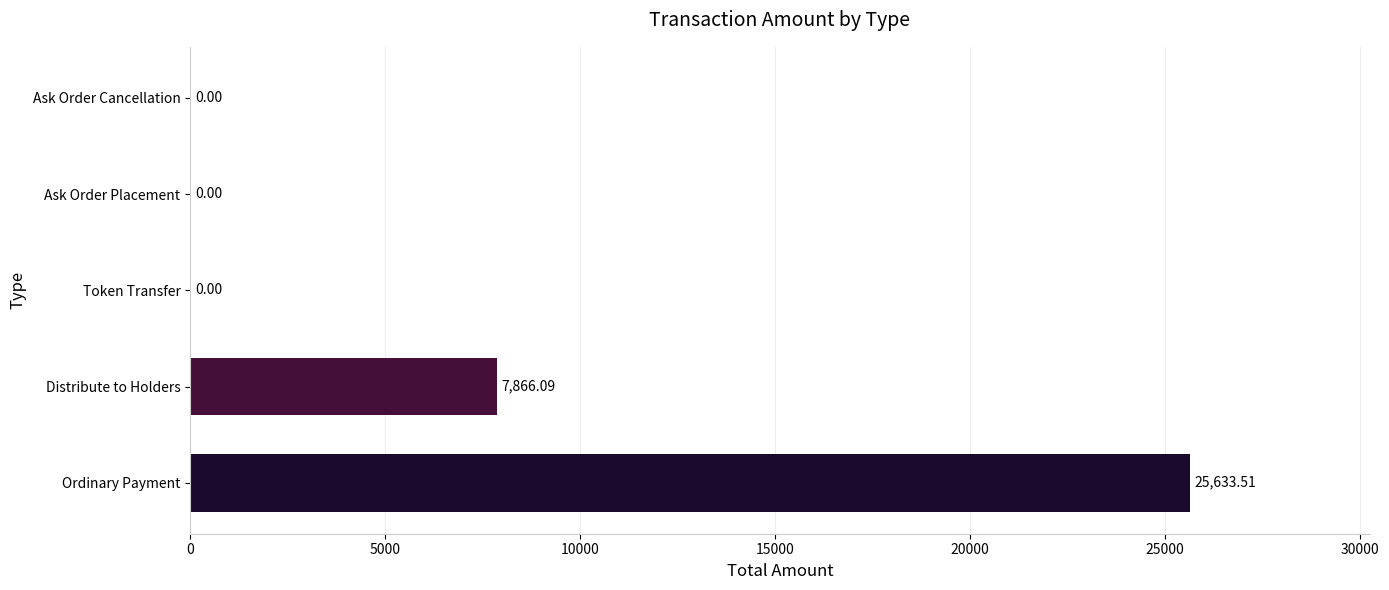

Where is the data nearest to the value 12816?

Distribute to Holders